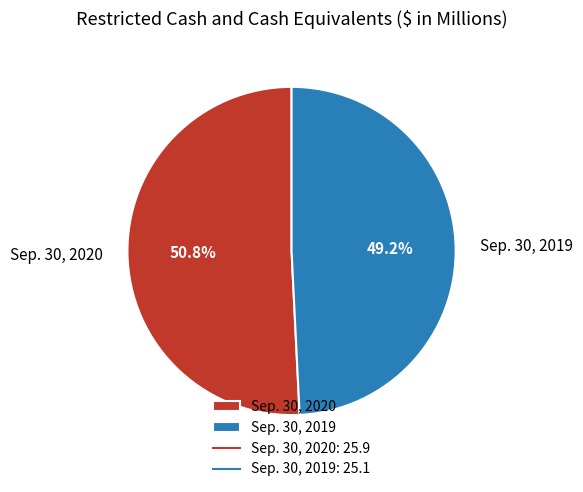

How much of the chart is everything except Sep. 30, 2020?

49.2%